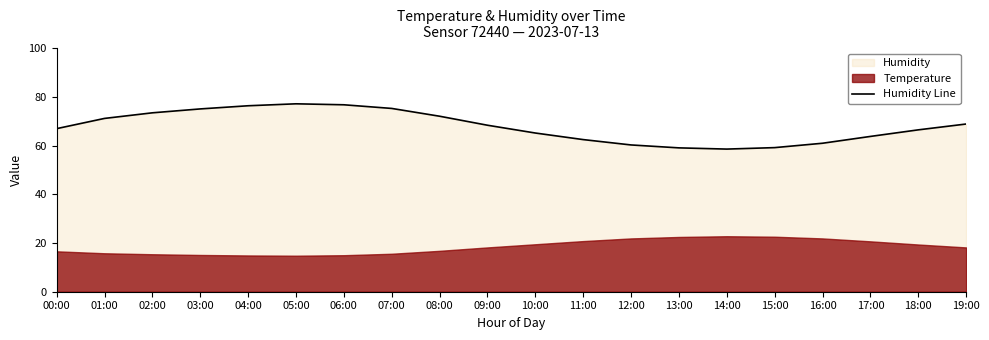

At which category does the data reach its first local peak?

05:00